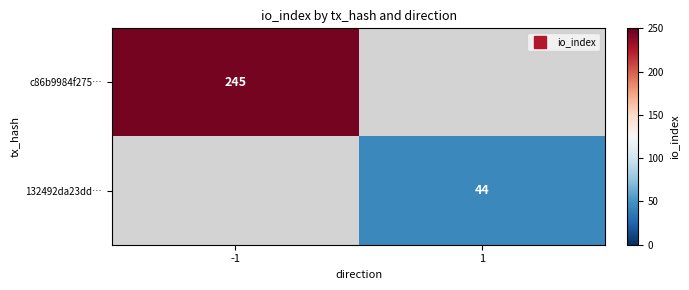

What is the maximum value for c86b9984f275…?

245.0